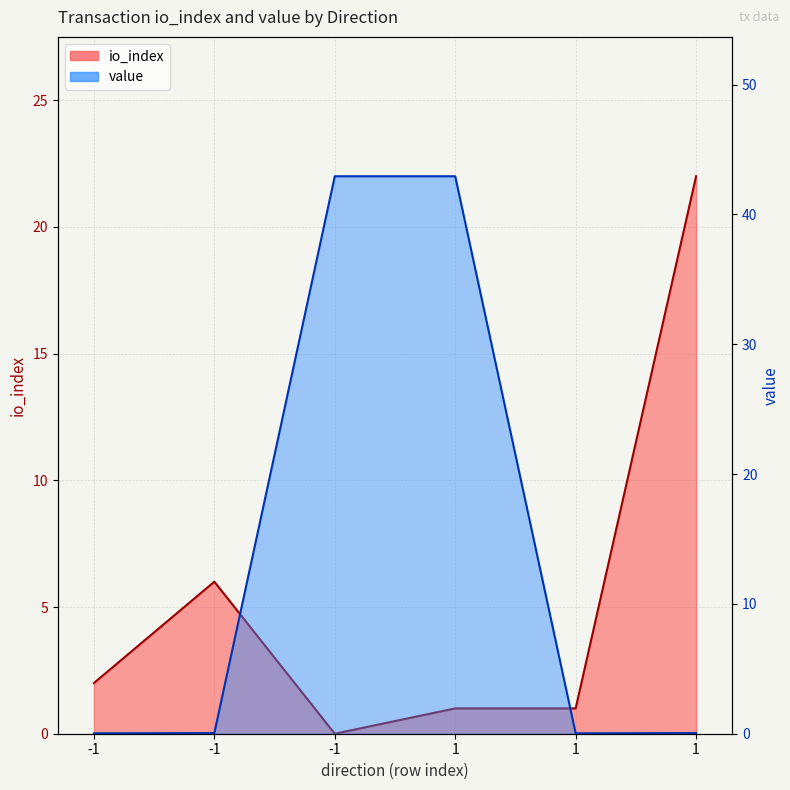

How many categories are shown in the chart?

6